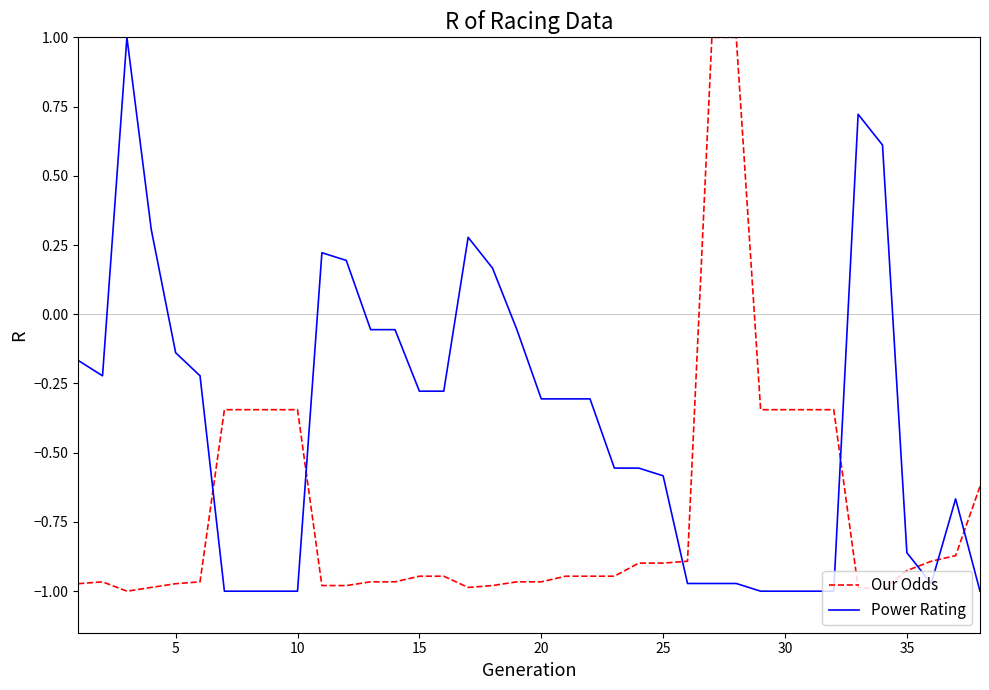

How many distinct data groups are displayed?

2